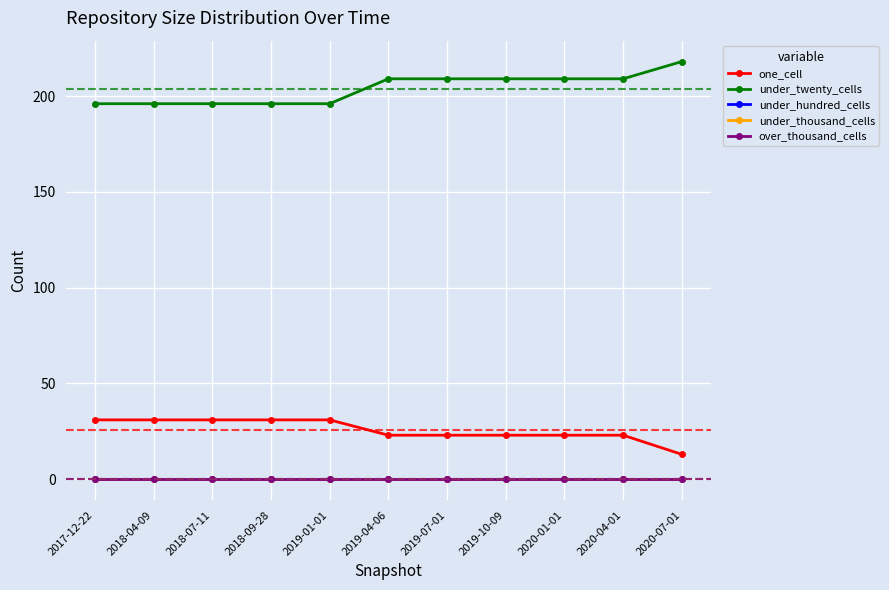

Is this an area chart (filled region under the line)?

No